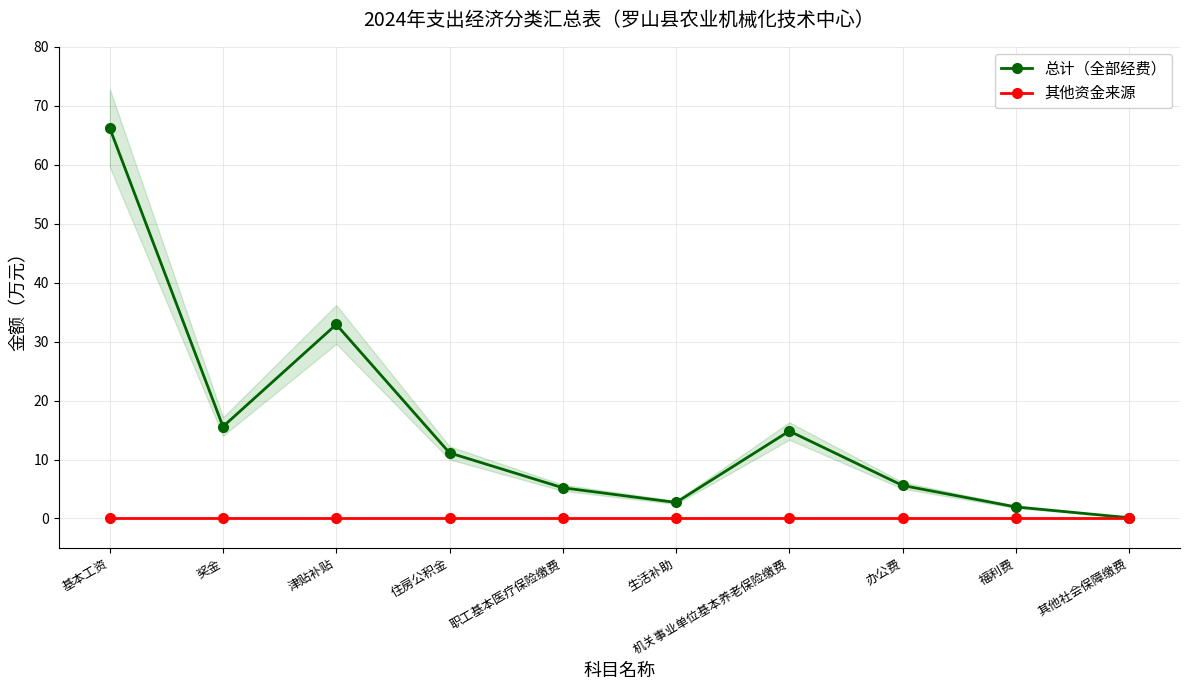

The 总计（全部经费） series shows 2.7 at 生活补助. True or false?

True